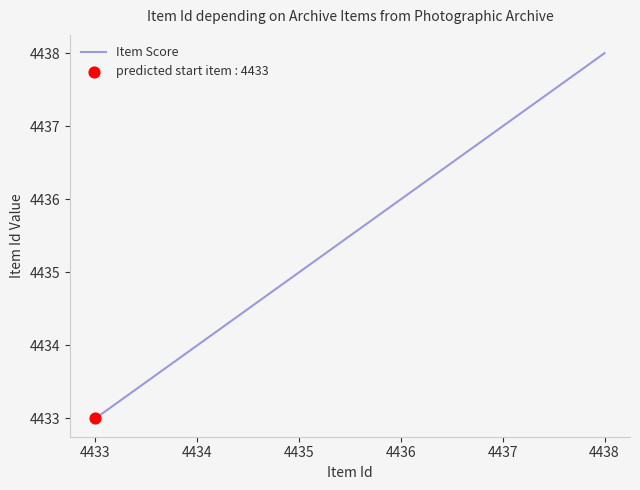

What is the change in value from 4433 to 4434?

+1